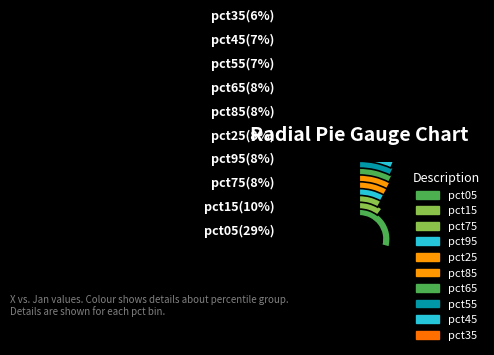

Is the sum of pct65 and pct85 greater than half?

No